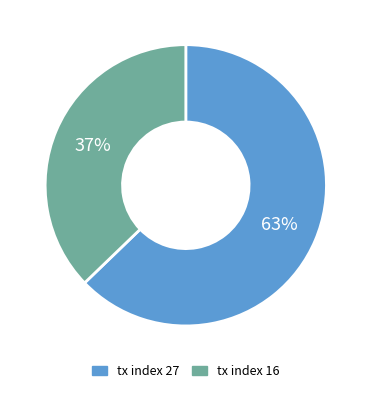

What is the smallest slice in the pie chart?

tx index 16